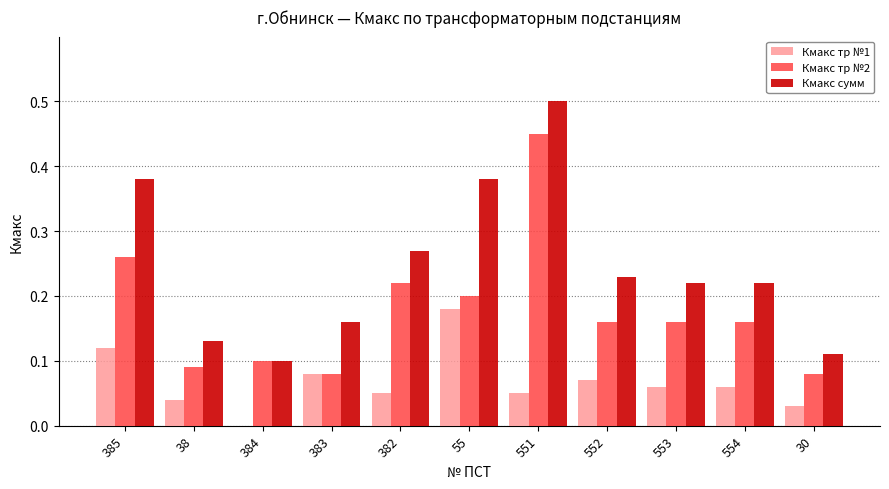

Which series has the largest total across all categories?

Кмакс сумм